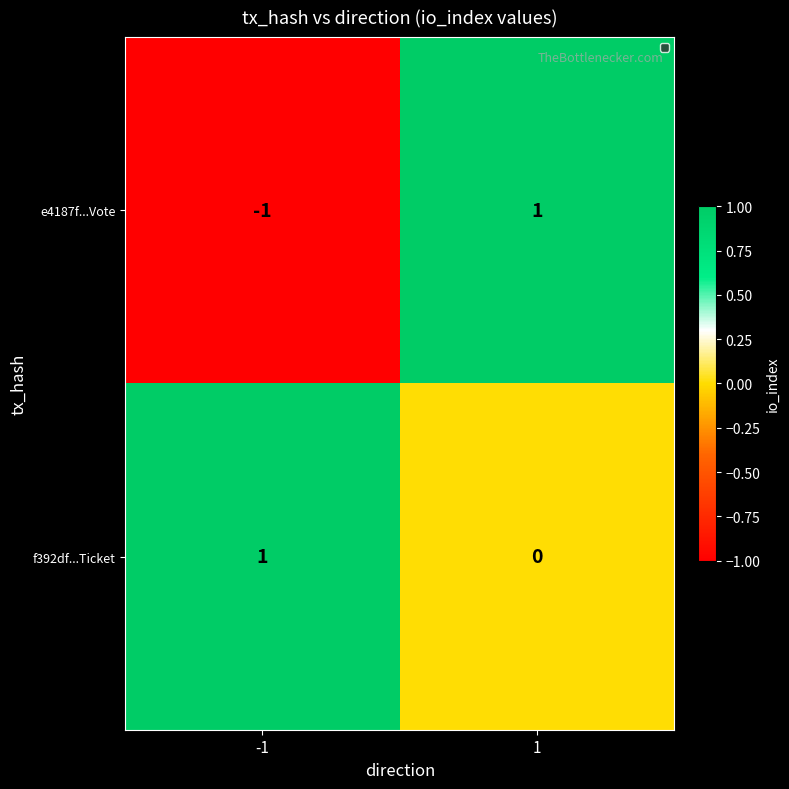

Between -1 and 1, which series saw the biggest shift?

e4187f...Vote